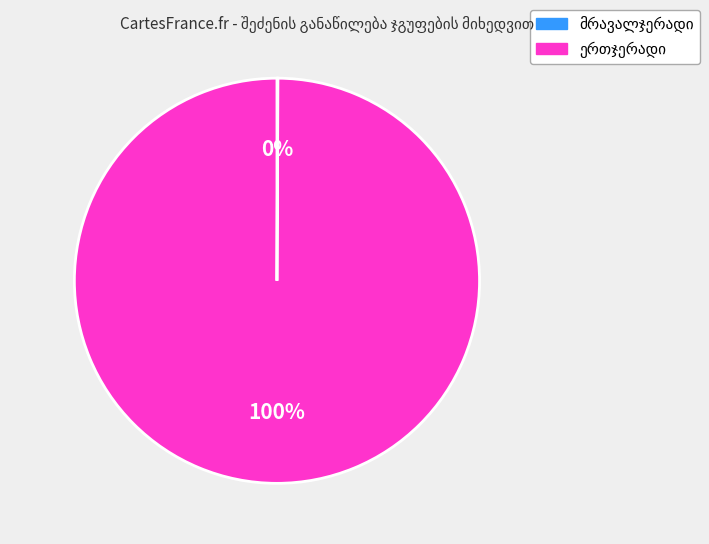

Does any single category account for the majority?

Yes